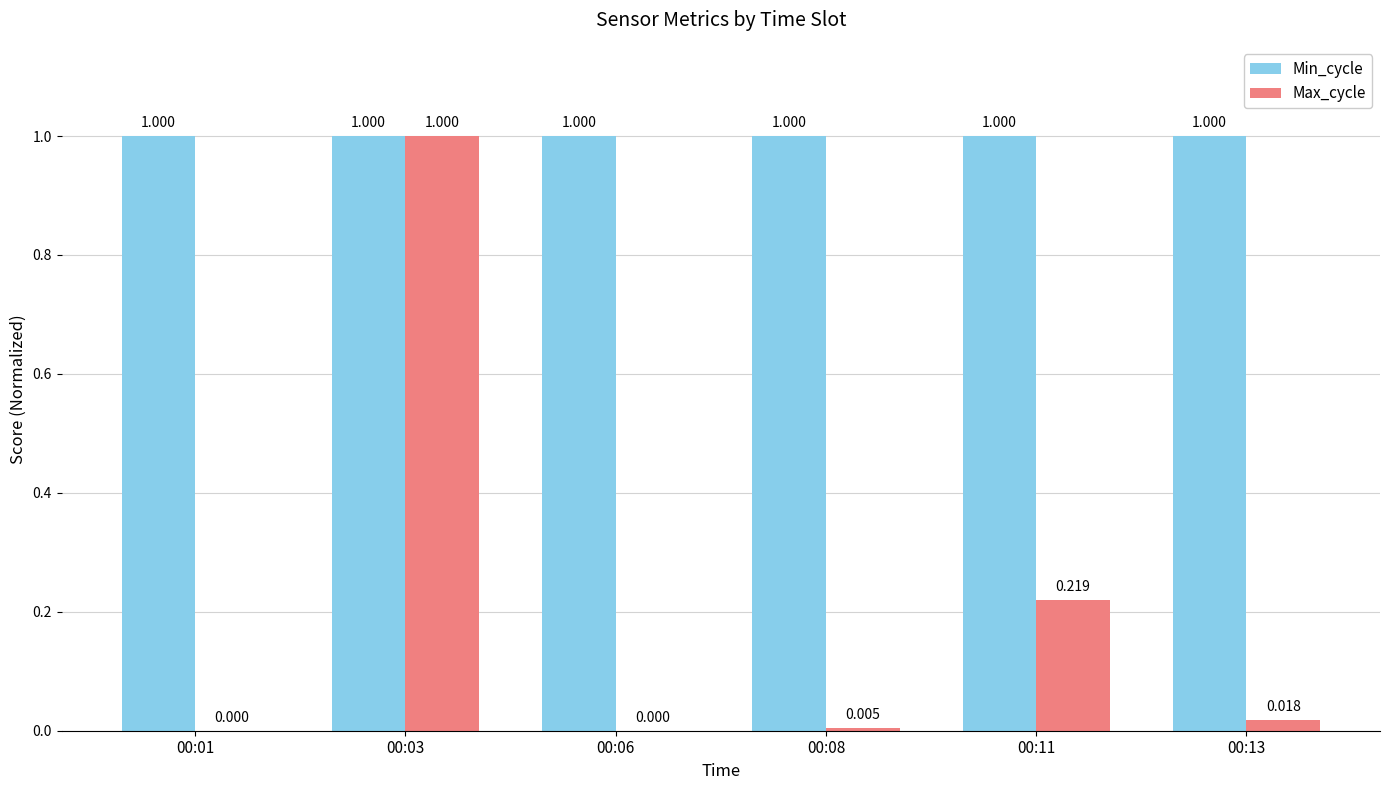

What is the sum of all Min_cycle values?

6.0